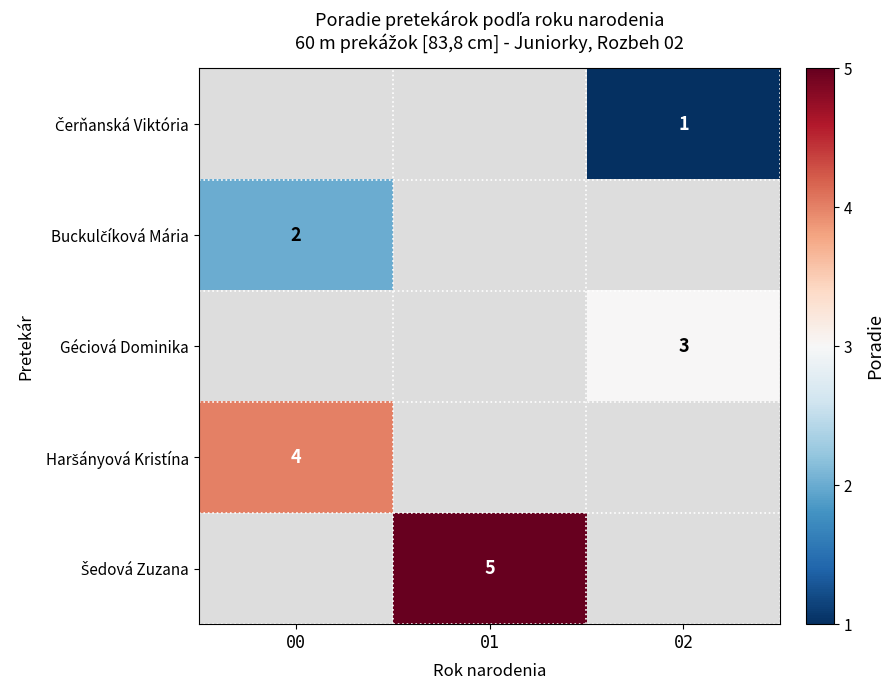

List the labels in order of Buckulčíková Mária value, smallest first.

00, 01, 02